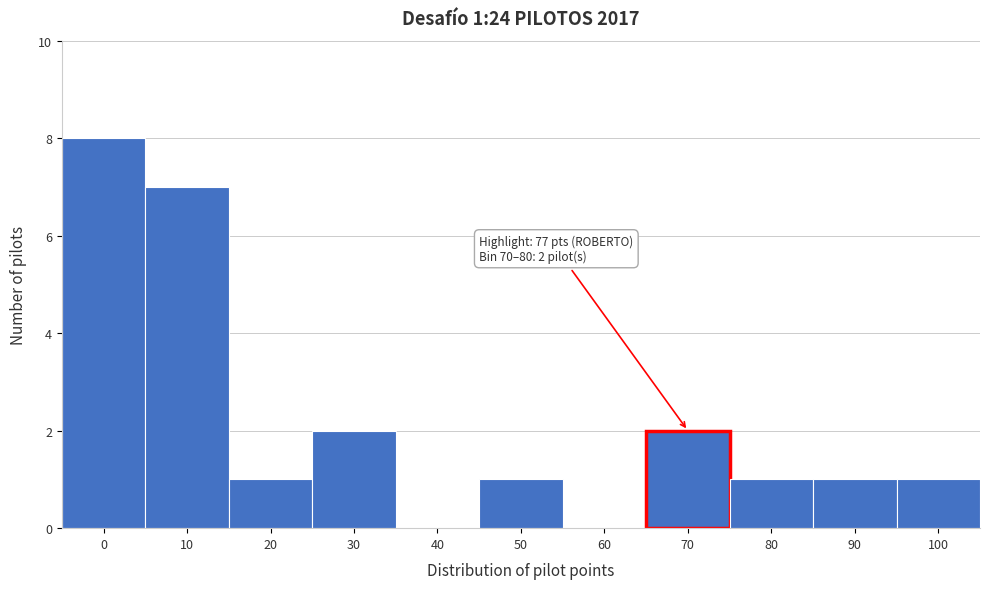

Reading left to right, list all the values displayed in this chart.

0=8	10=7	20=1	30=2	40=0	50=1	60=0	70=2	80=1	90=1	100=1